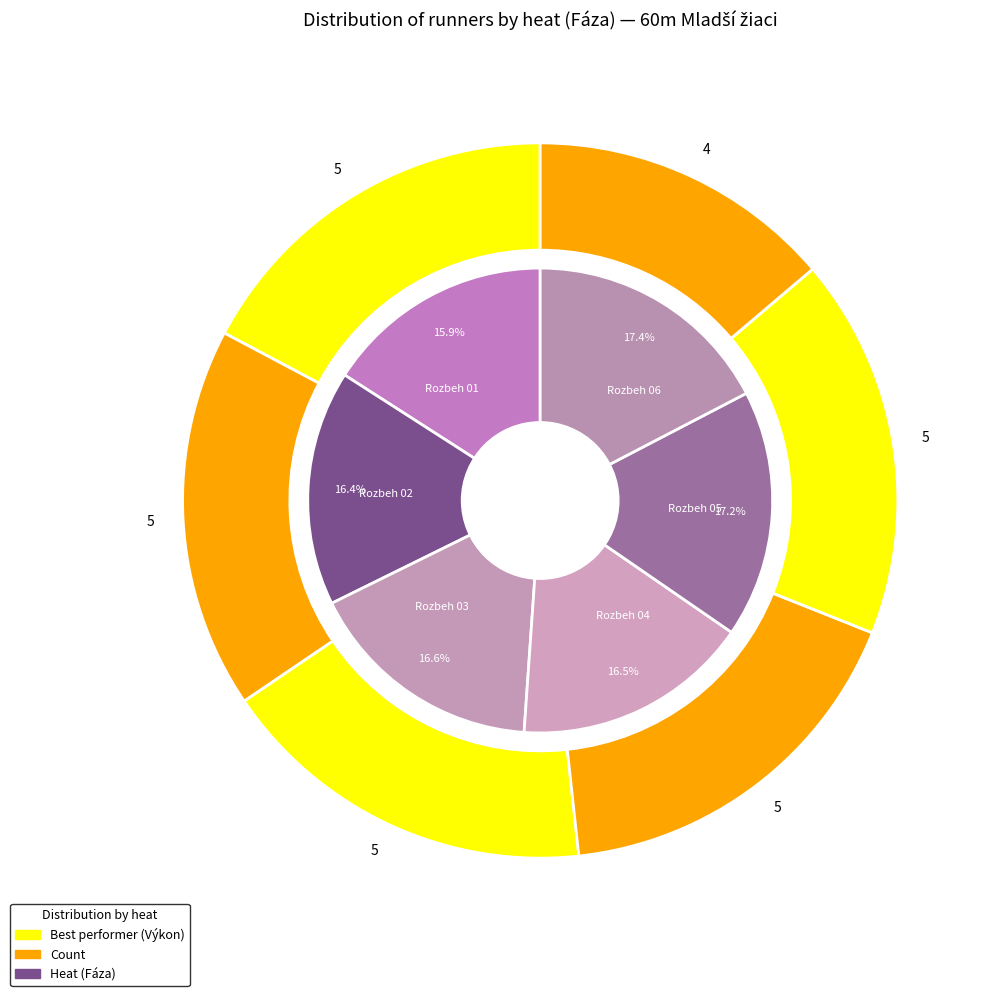

Rank the categories by value from highest to lowest.

Rozbeh 06, Rozbeh 05, Rozbeh 03, Rozbeh 04, Rozbeh 02, Rozbeh 01